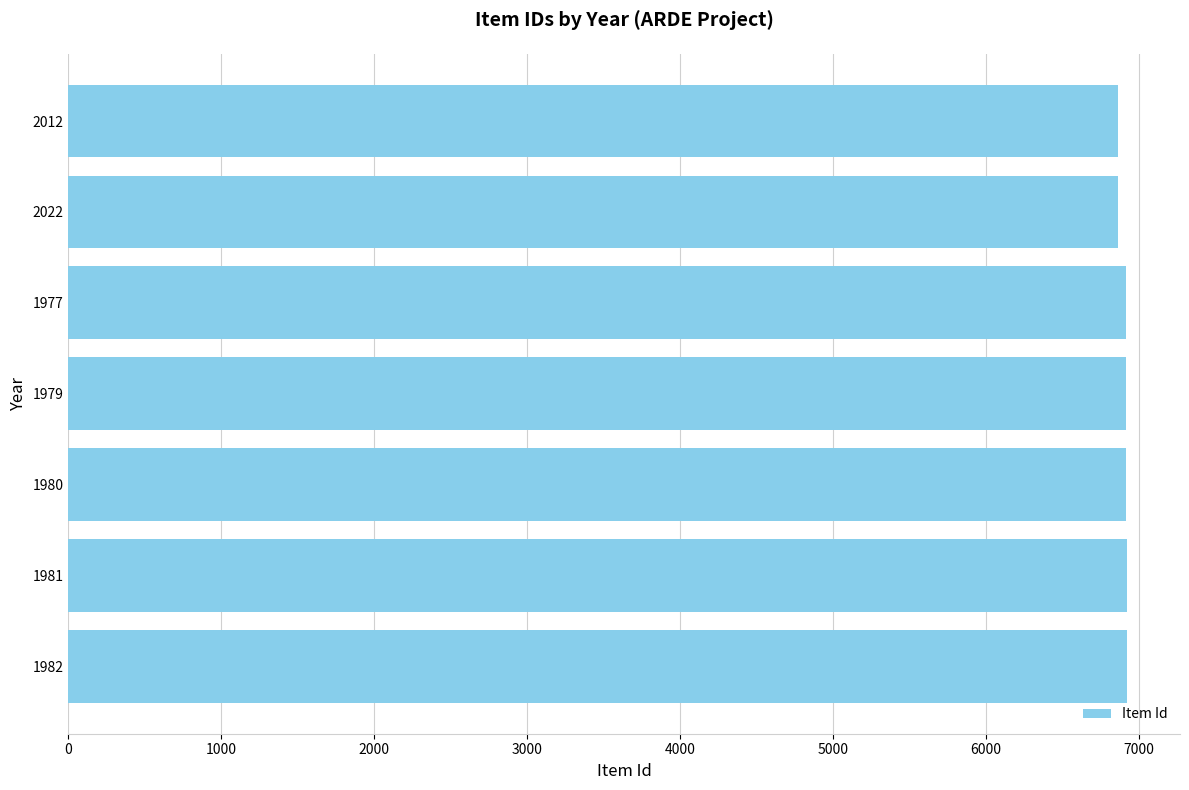

What position from the left is 2000?

3